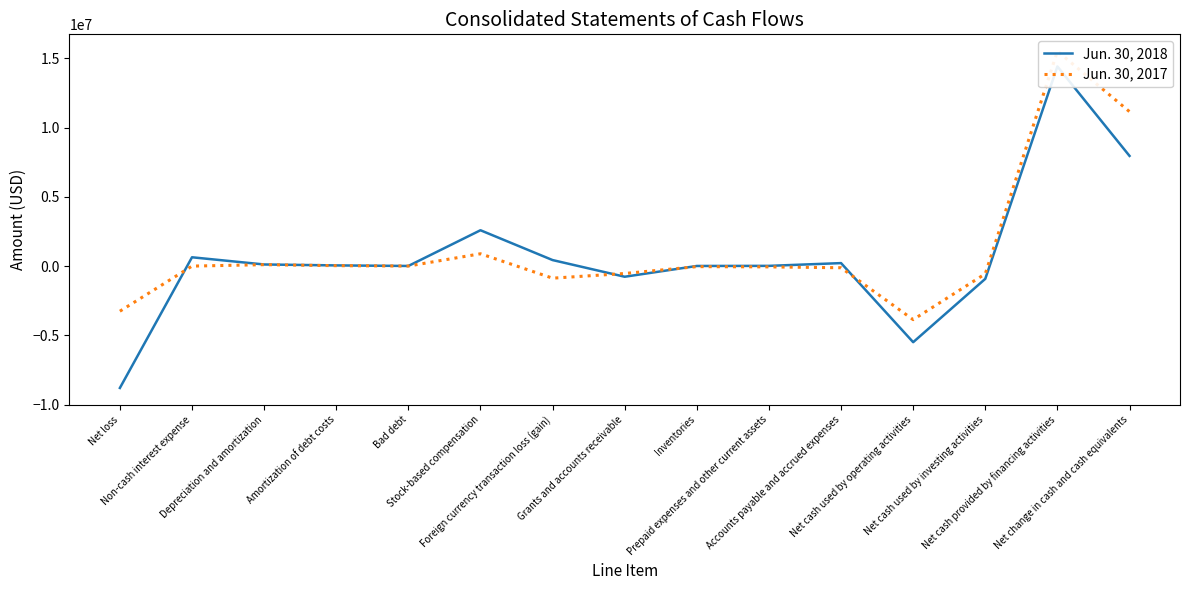

Where is Jun. 30, 2018 nearest to the value 2809534?

Stock-based compensation